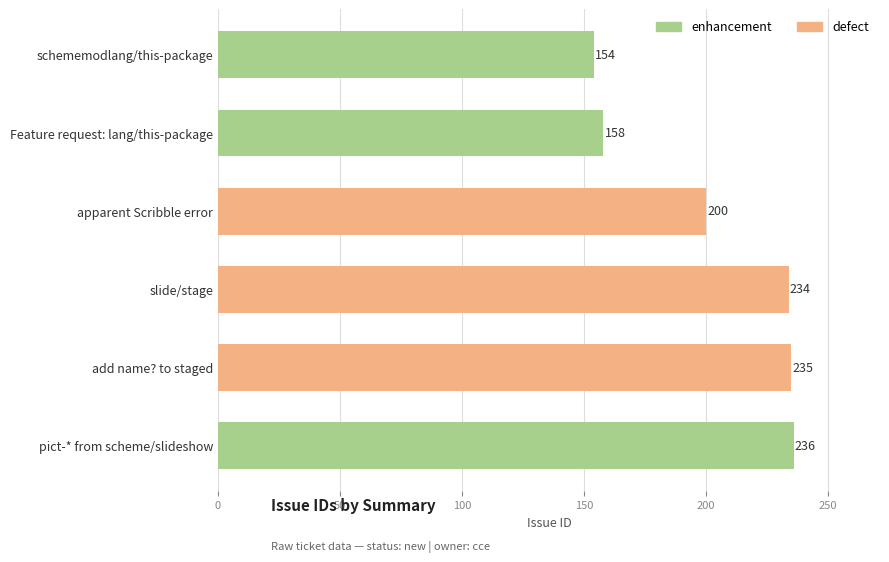

How many data points does each series have?

6